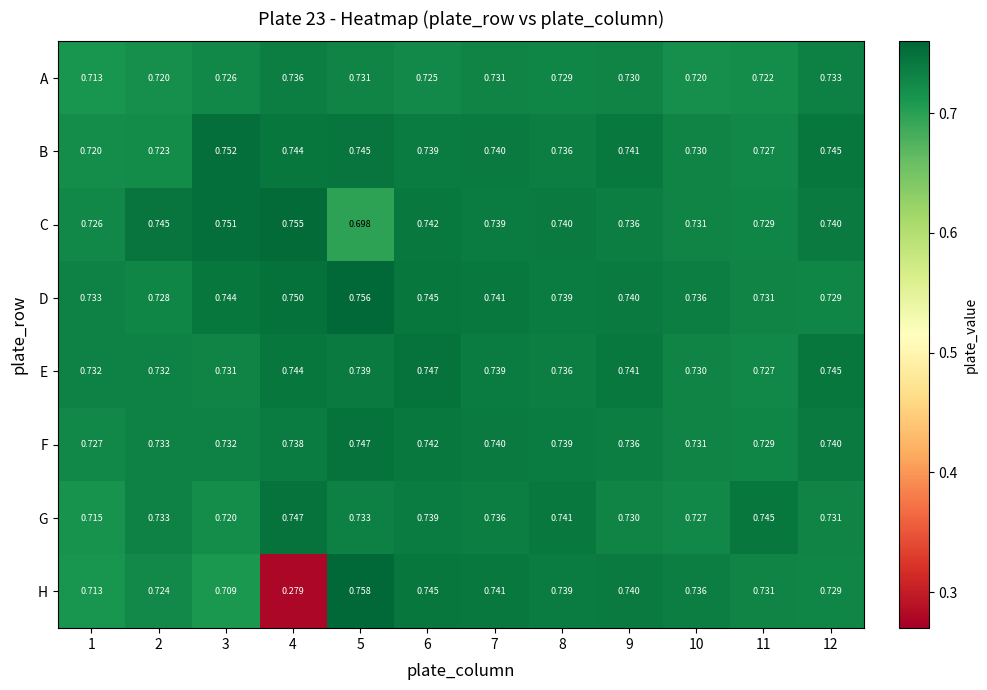

Which series has the largest total across all categories?

D